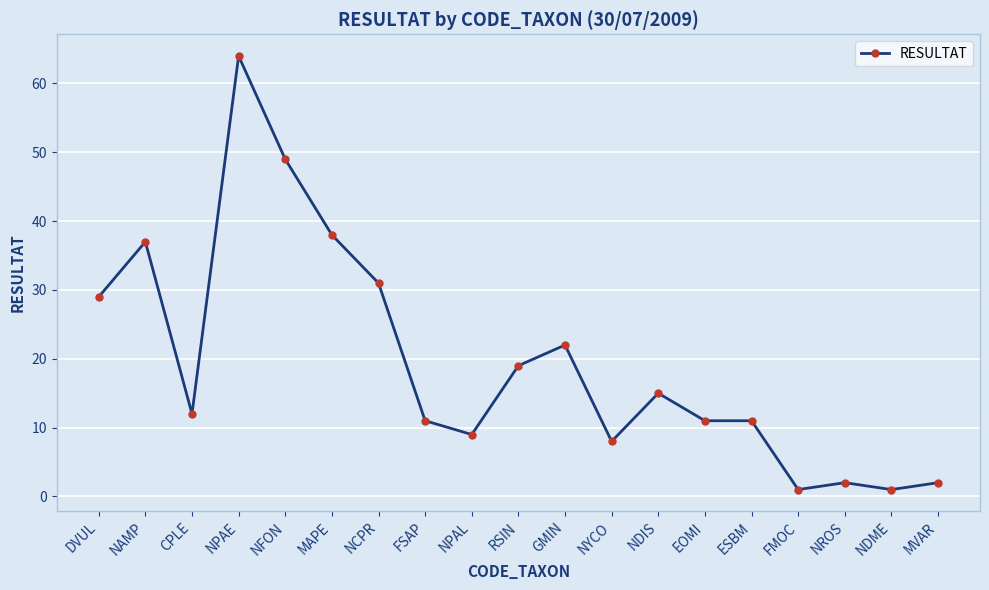

Reading left to right, what are all the values shown in this chart?

29	37	12	64	49	38	31	11	9	19	22	8	15	11	11	1	2	1	2